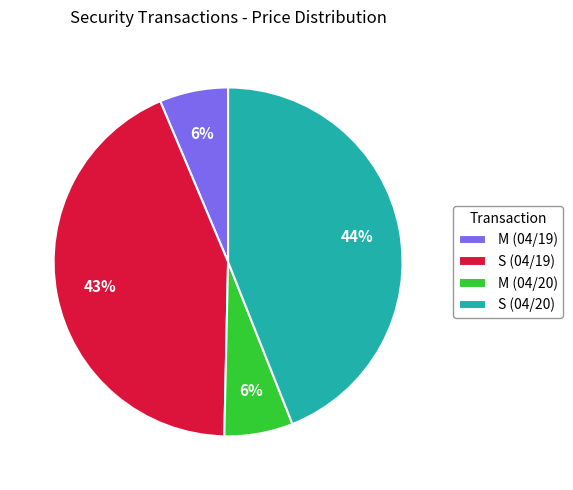

Which category has the biggest portion of the pie?

S (04/20)